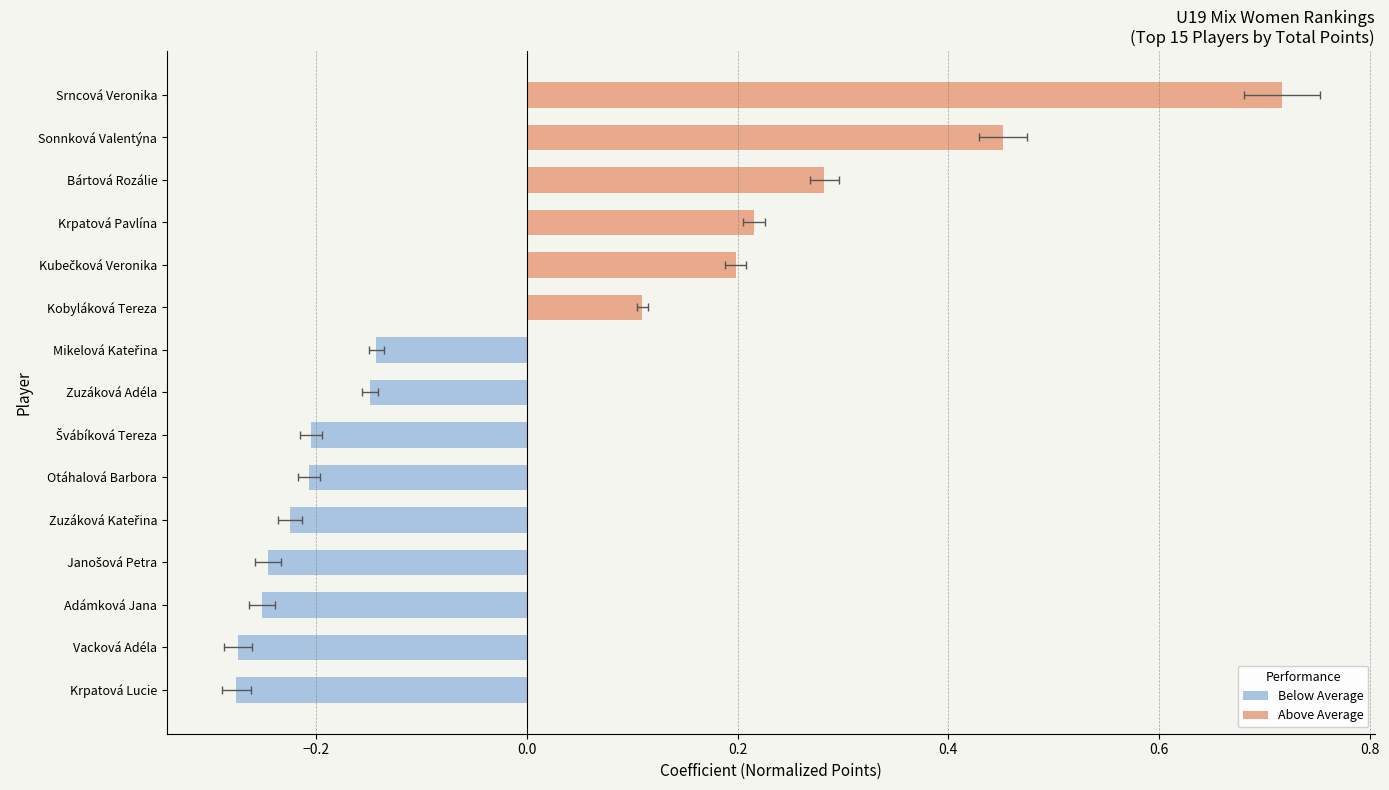

The chart shows a value of -0.1 at Zuzáková Adéla. True or false?

True